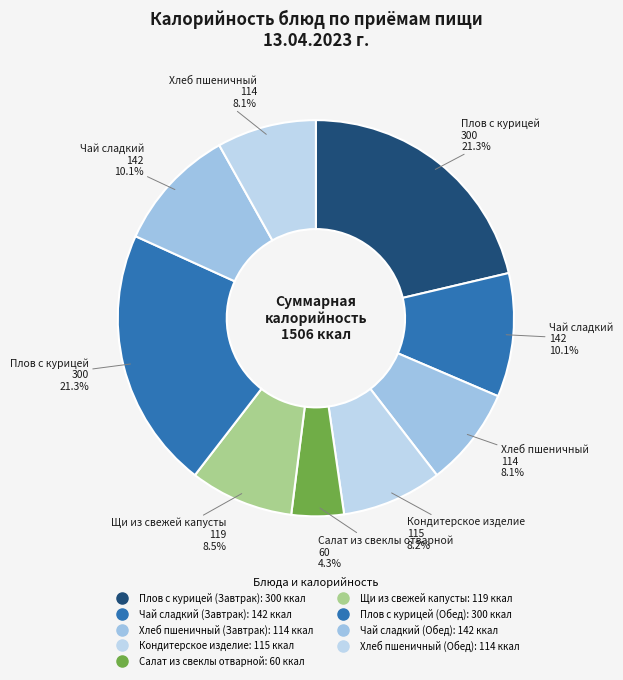

Does Салат из свеклы отварной account for over 50% of the chart?

No